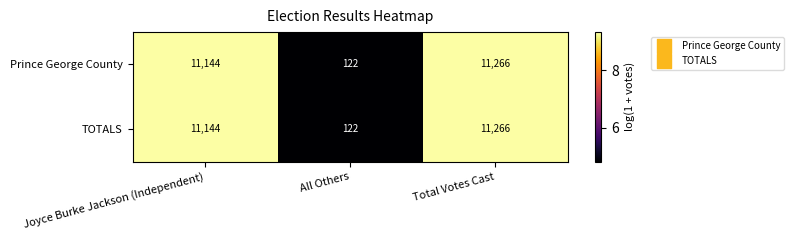

What is the difference between the maximum and second lowest values in the TOTALS series?

122